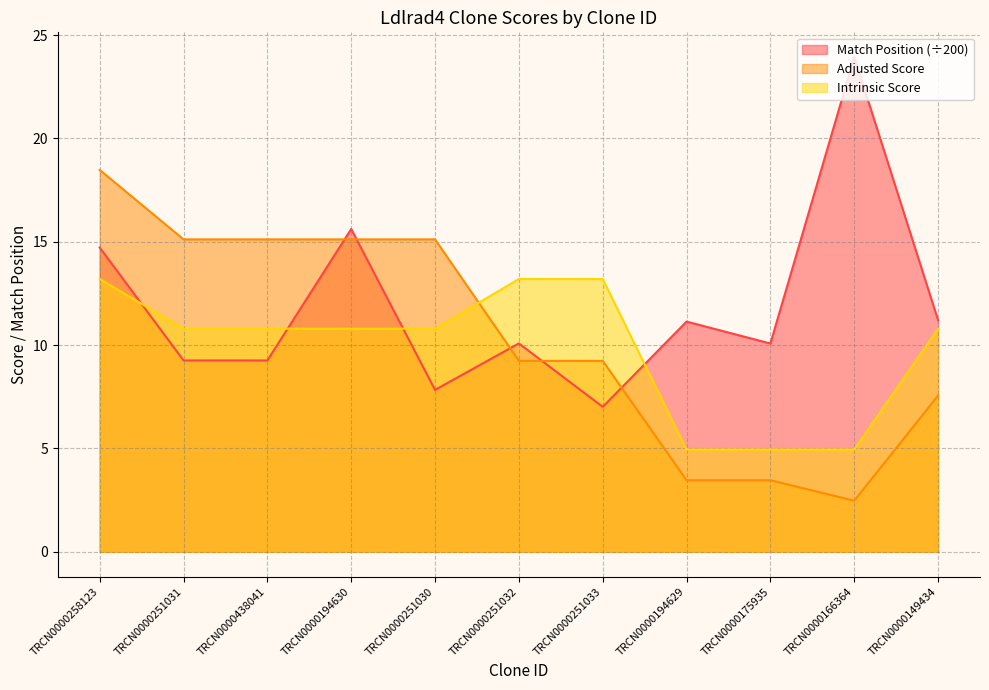

Rank the series by their average value, from highest to lowest.

Match Position (÷200), Adjusted Score, Intrinsic Score